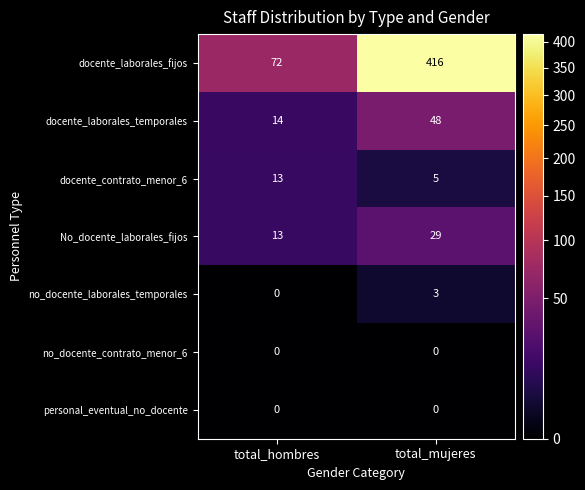

At which label is docente_laborales_temporales closest to 31?

total_hombres